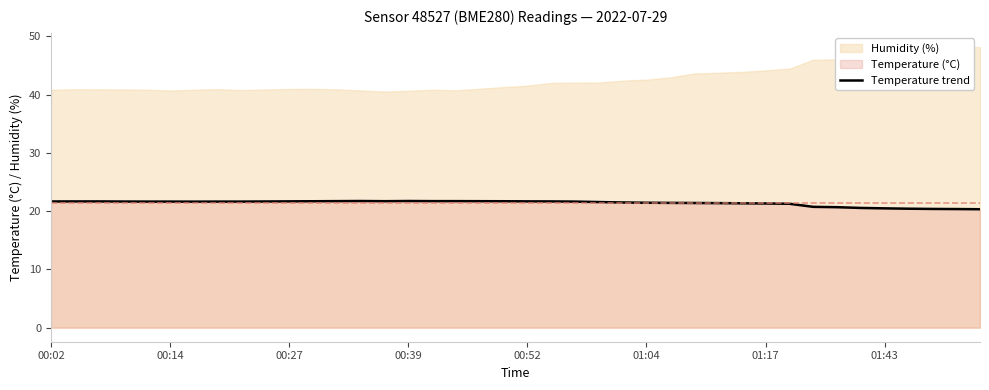

What is the maximum value for Temperature trend?

21.7